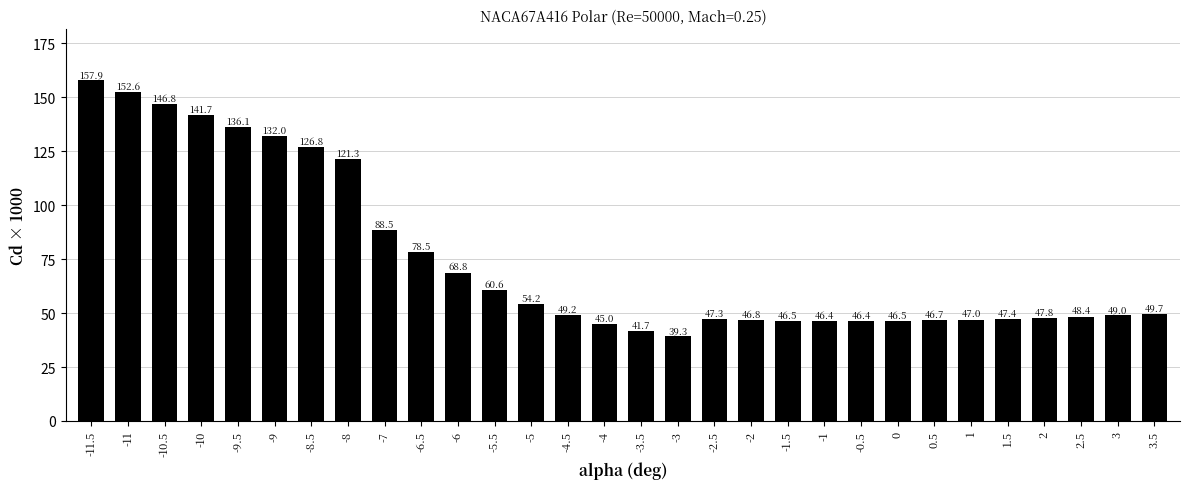

Reading right to left, extract all data points from this chart.

3.5=49.7	3=49.0	2.5=48.4	2=47.8	1.5=47.4	1=47.0	0.5=46.7	0=46.5	-0.5=46.4	-1=46.4	-1.5=46.5	-2=46.8	-2.5=47.3	-3=39.3	-3.5=41.7	-4=45.0	-4.5=49.2	-5=54.2	-5.5=60.6	-6=68.8	-6.5=78.5	-7=88.5	-8=121.3	-8.5=126.8	-9=132.0	-9.5=136.1	-10=141.7	-10.5=146.8	-11=152.6	-11.5=157.9